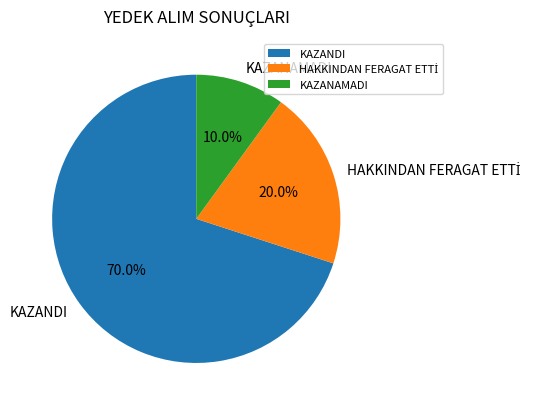

What portion of the pie excludes KAZANAMADI?

90.0%